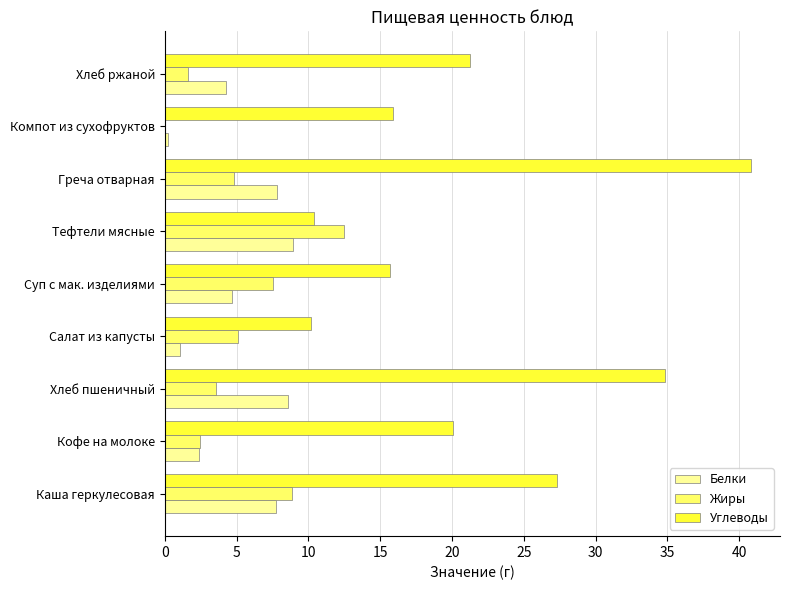

At which label is Углеводы closest to 25?

Каша геркулесовая